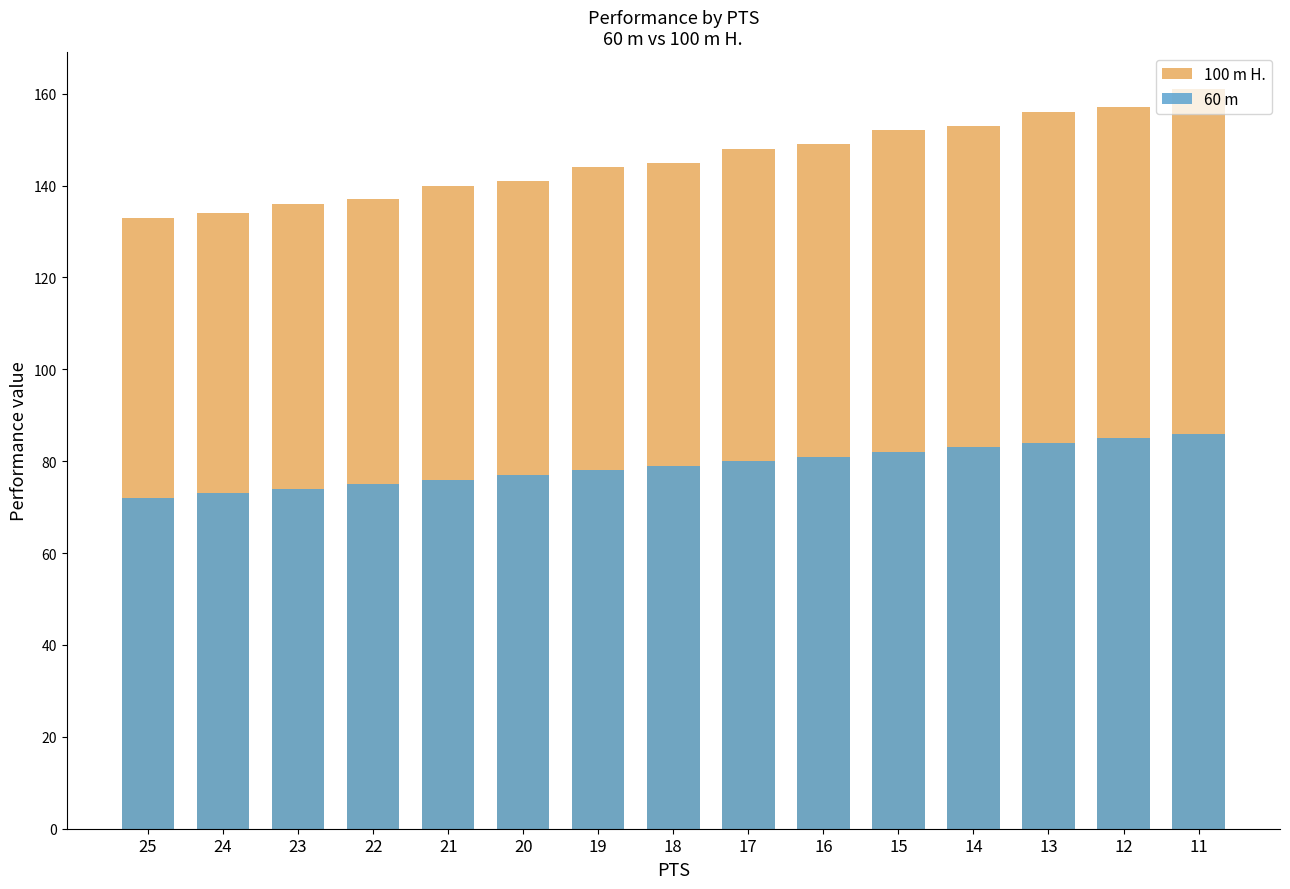

Read the 100 m H. value at 12, to the nearest 10.

160